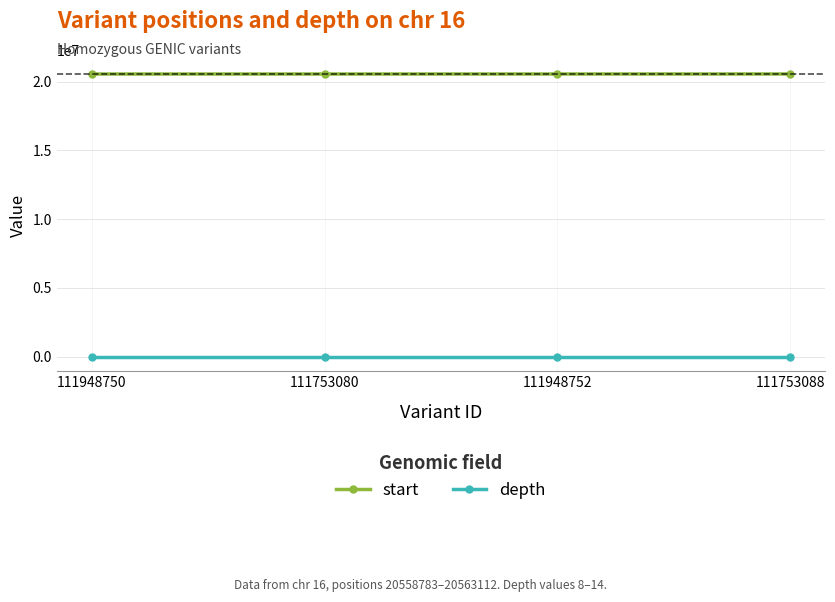

True or false: start and depth intersect in this chart.

False